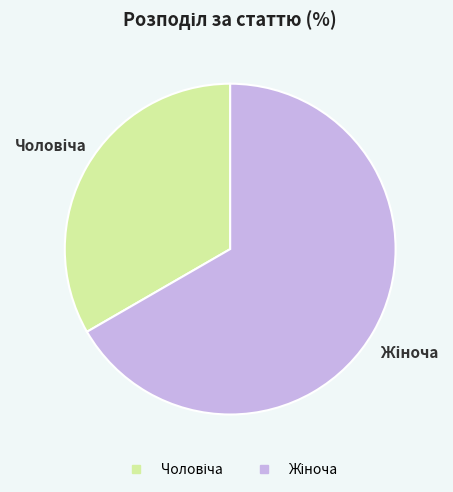

Does any single category account for the majority?

Yes